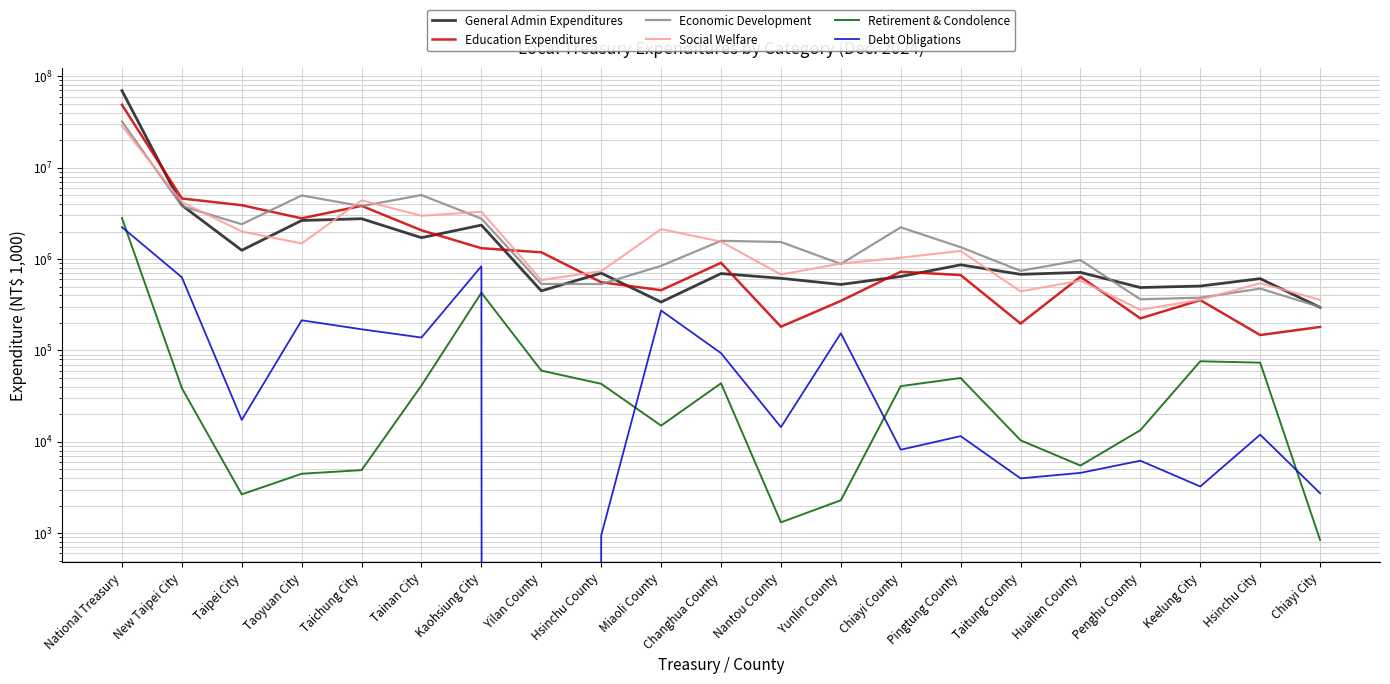

What is the spread (max minus min) of values at Hsinchu County?

735462